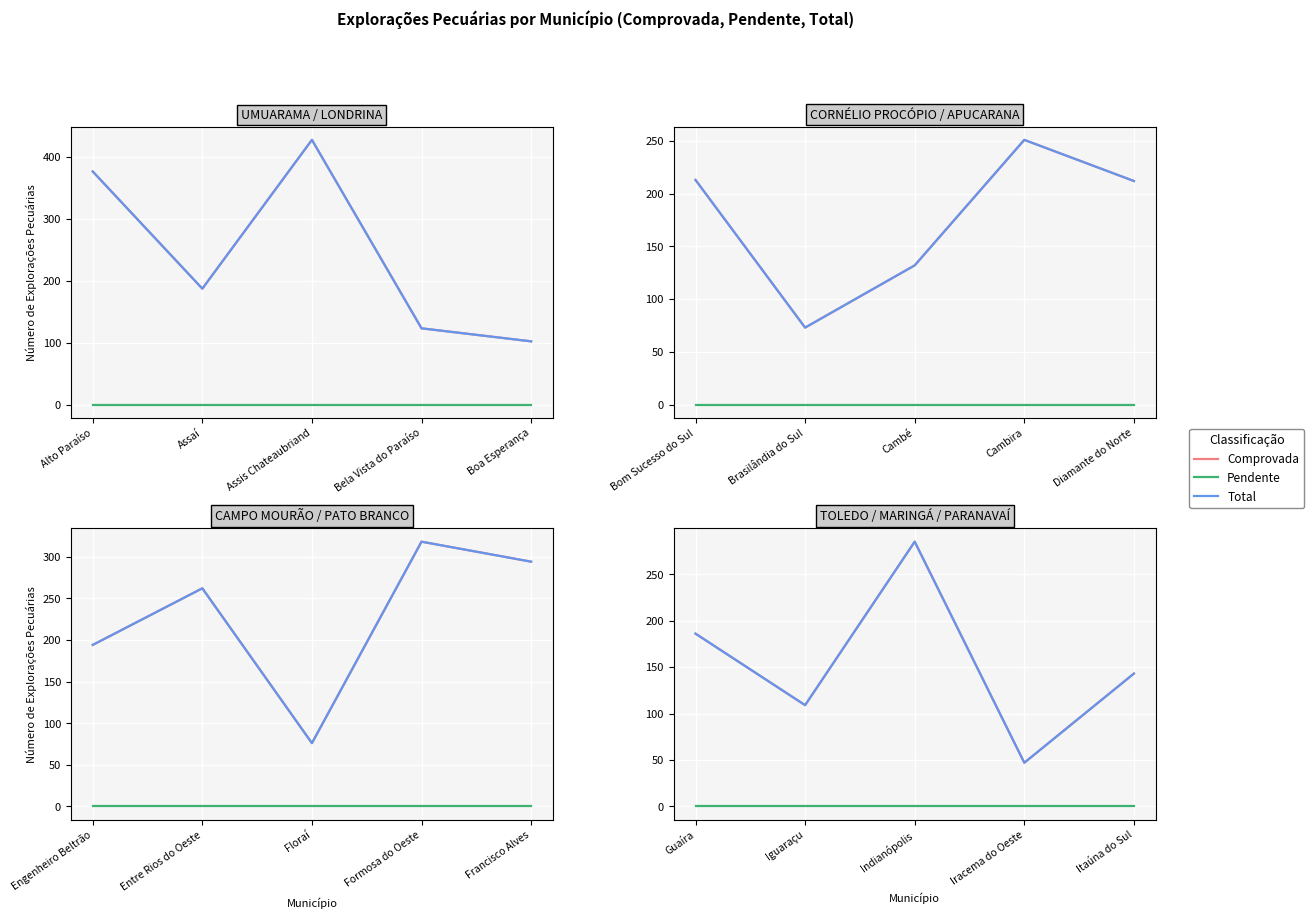

At which label is Pendente closest to 0?

Guaíra